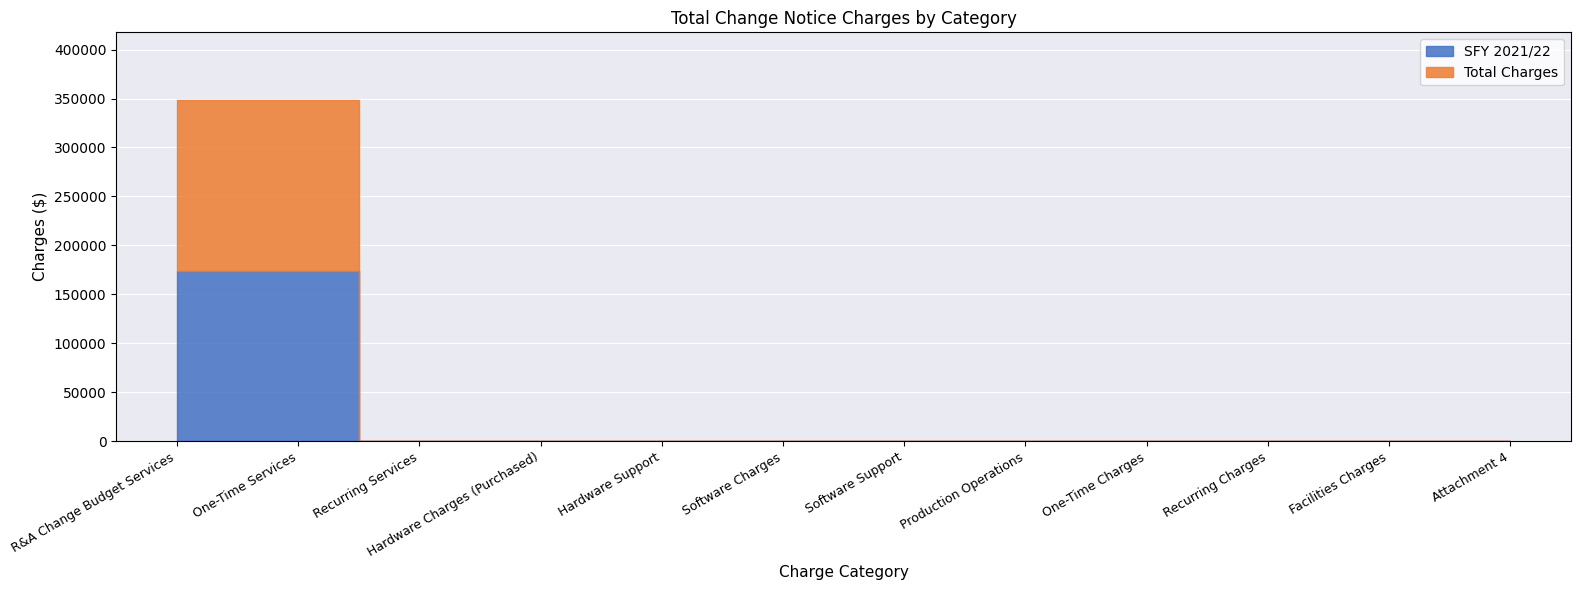

Between Recurring Services and One-Time Charges, which series saw the biggest shift?

SFY 2021/22